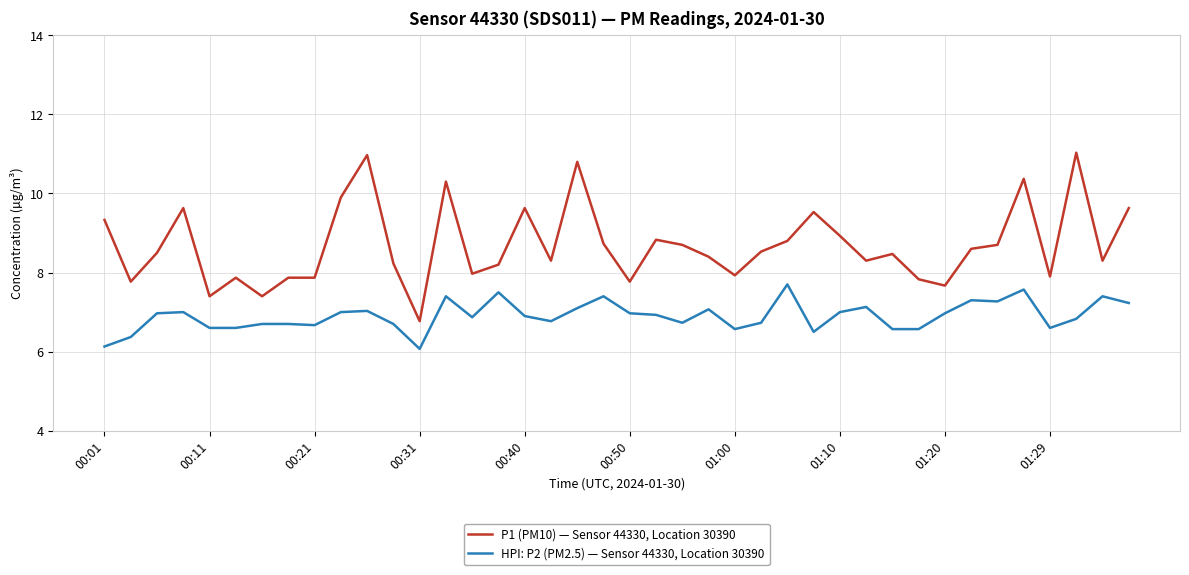

True or false: HPI: P2 (PM2.5) — Sensor 44330, Location 30390 and P1 (PM10) — Sensor 44330, Location 30390 cross at least once.

False